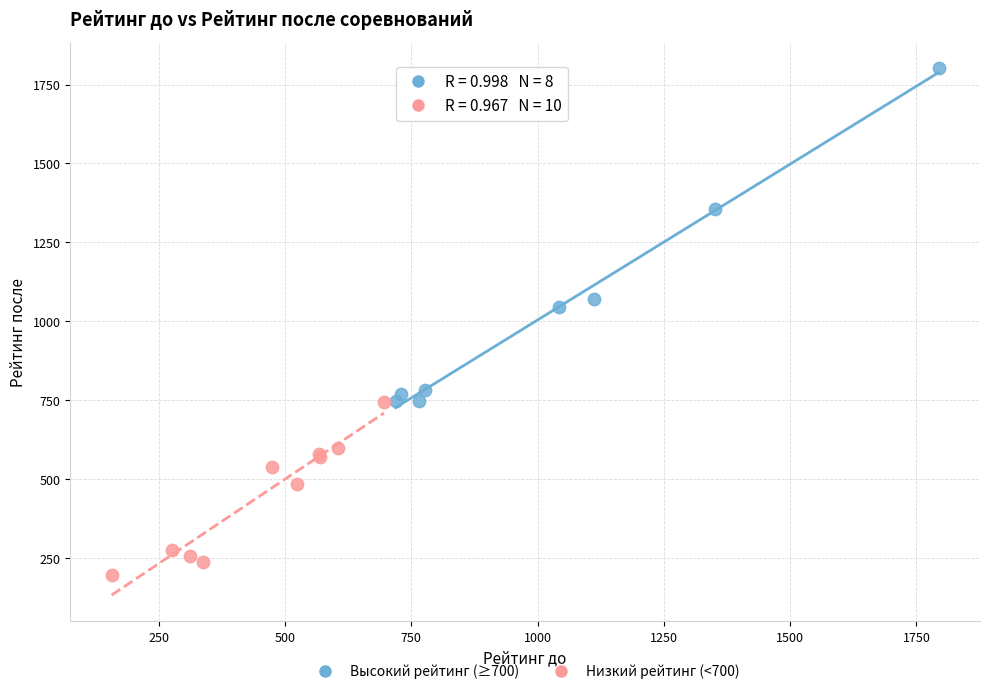

Which series contains the highest Y value?

Высокий рейтинг (≥700)